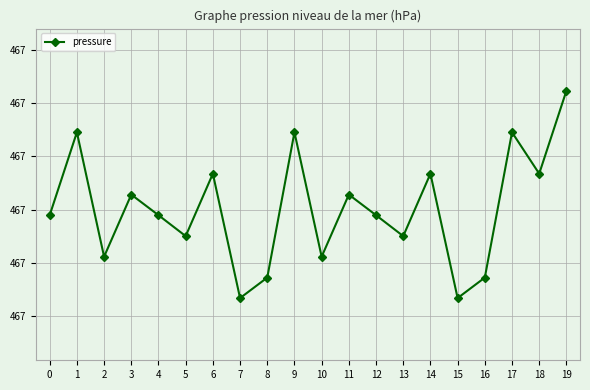

Reading right to left, list all the values displayed in this chart.

467.1	467.0	467.1	466.9	466.9	467.0	467.0	467.0	467.0	467.0	467.1	466.9	466.9	467.0	467.0	467.0	467.0	467.0	467.1	467.0